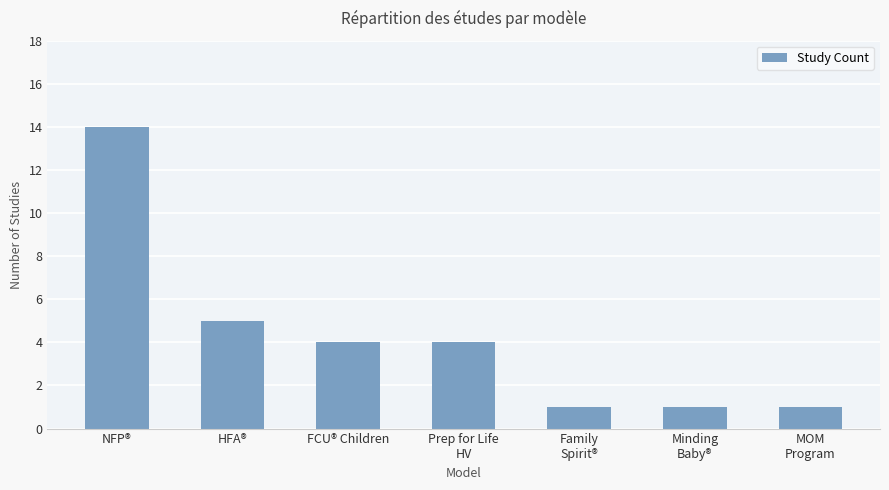

Approximately how many times larger is the value at MOM
Program compared to HFA®?

0.2